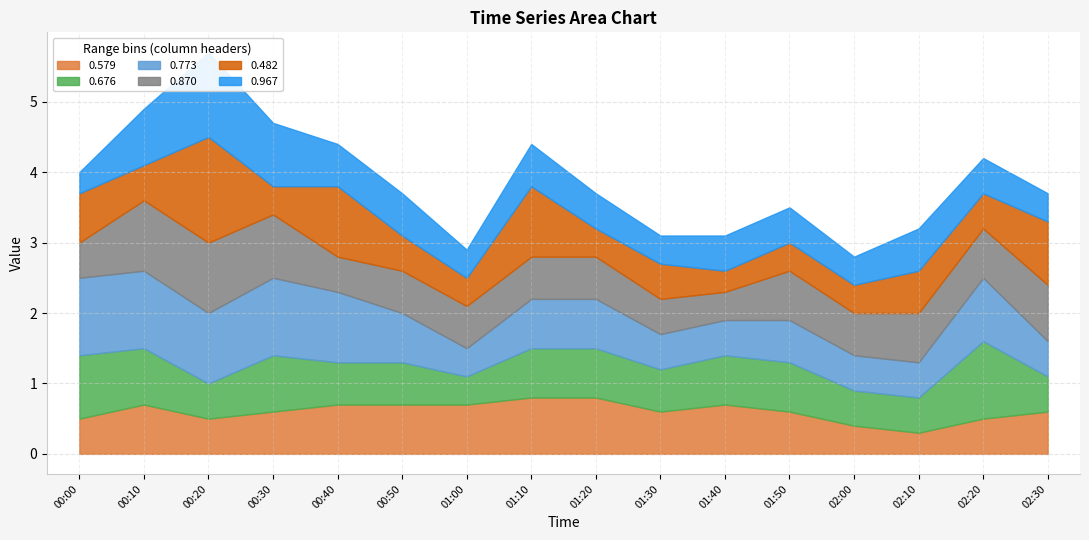

List the labels in order of 0.773 value, largest first.

00:00, 00:10, 00:30, 00:20, 00:40, 02:20, 00:50, 01:10, 01:20, 01:50, 01:30, 01:40, 02:00, 02:10, 02:30, 01:00